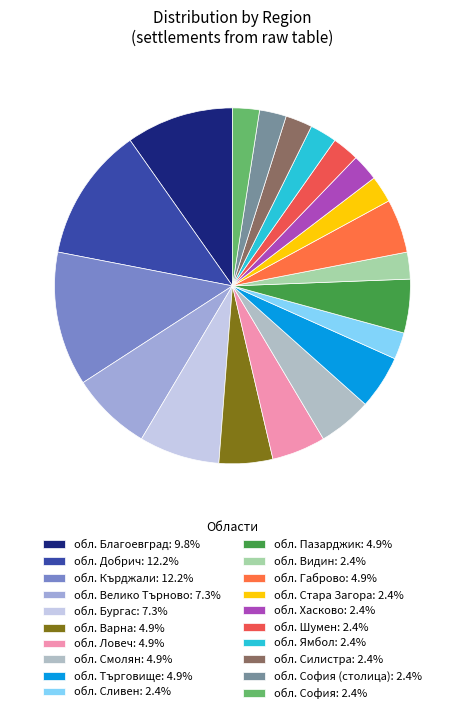

Count the number of slices in the pie.

20